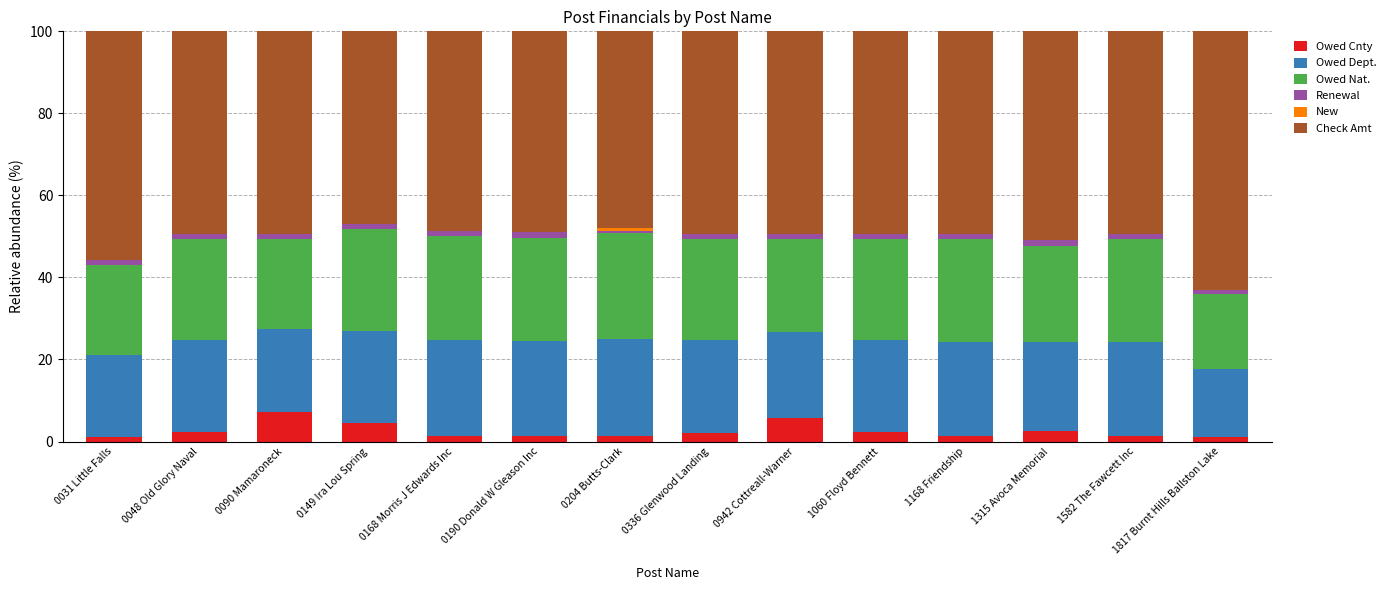

What is the maximum value for Owed Cnty?

7.3